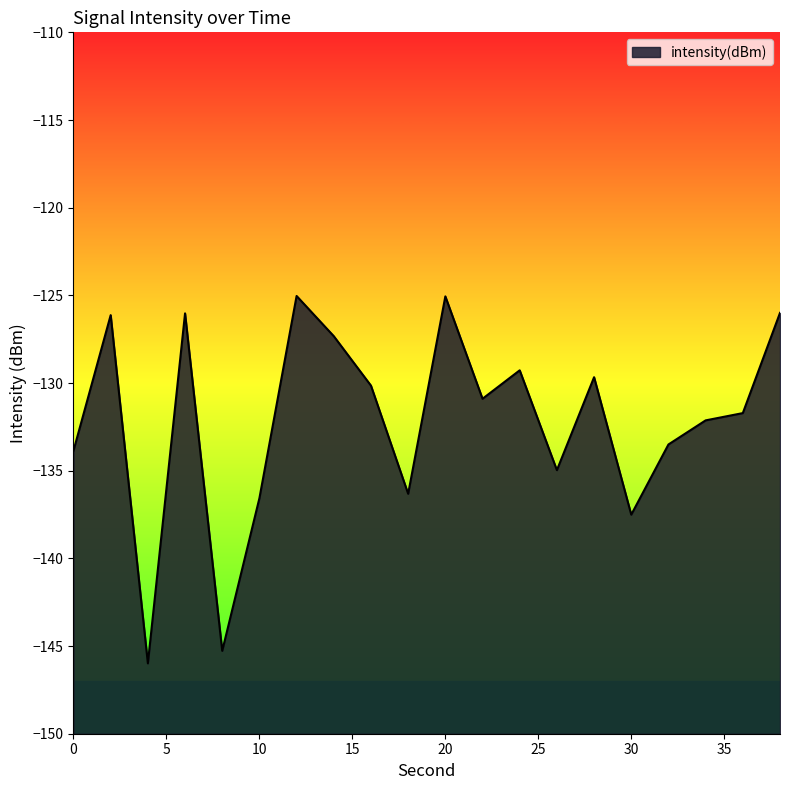

Reading right to left, what are all the values shown in this chart?

38=-126.0	36=-131.7	34=-132.1	32=-133.5	30=-137.5	28=-129.7	26=-135.0	24=-129.3	22=-130.9	20=-125.1	18=-136.3	16=-130.1	14=-127.3	12=-125.0	10=-136.6	8=-145.3	6=-126.0	4=-146.0	2=-126.1	0=-133.9